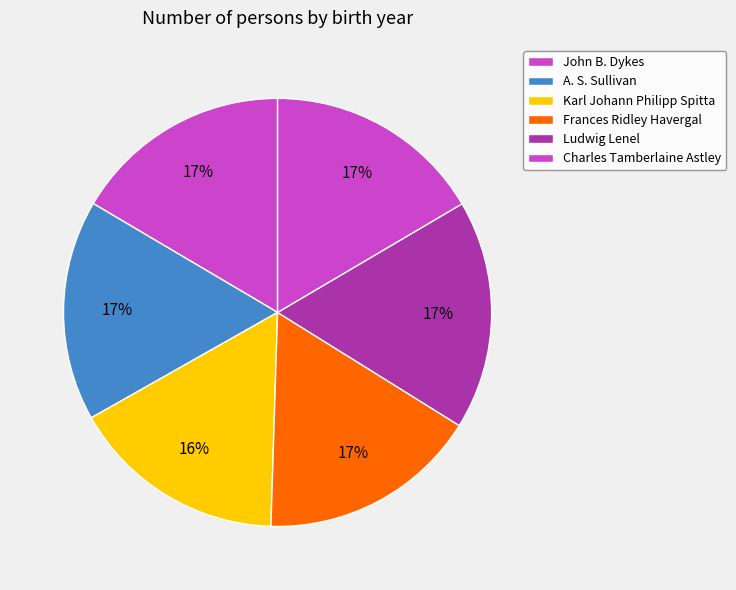

Which category has the smallest portion of the pie?

Karl Johann Philipp Spitta